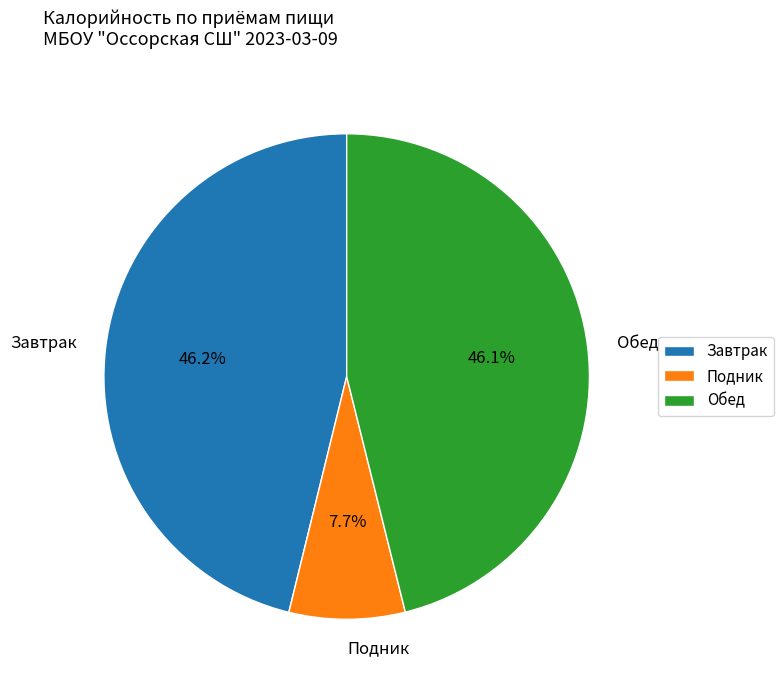

What is the smallest slice in the pie chart?

Подник